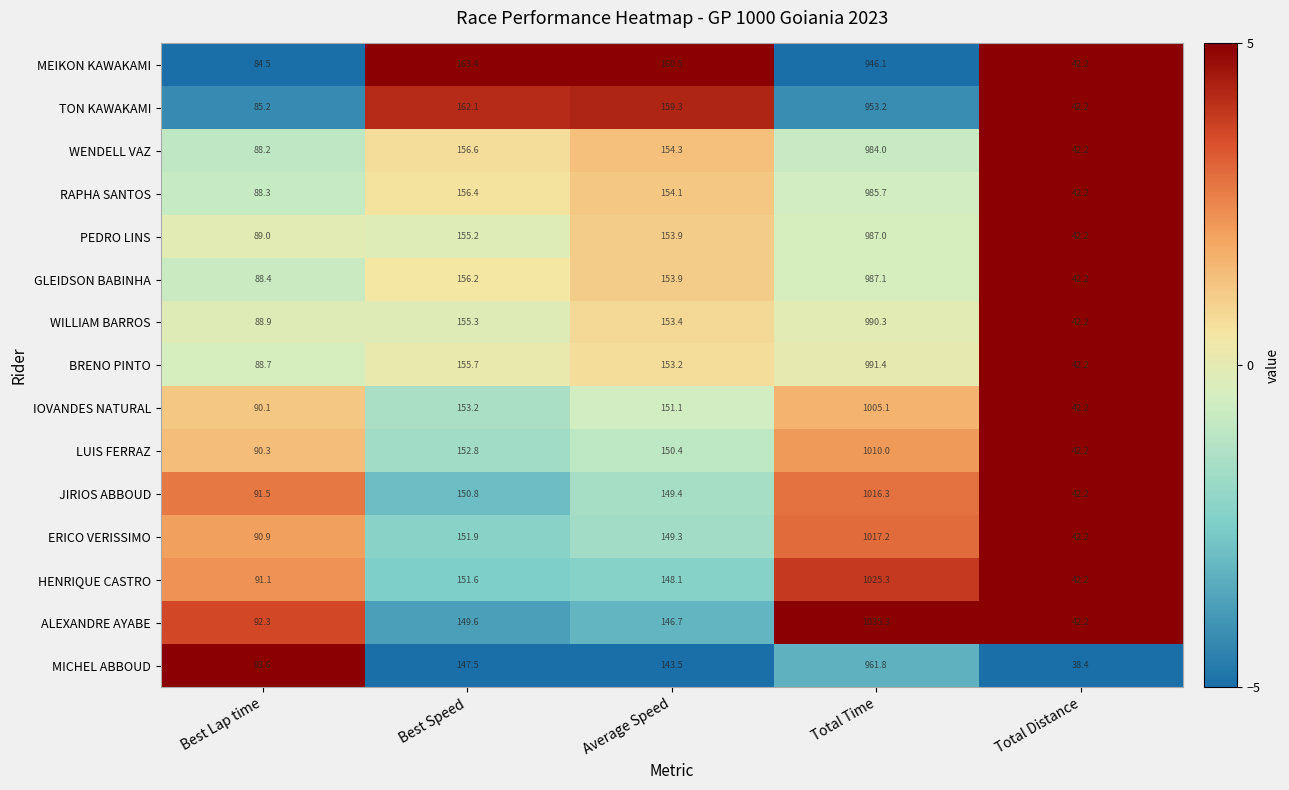

Count the number of categories in the chart.

5